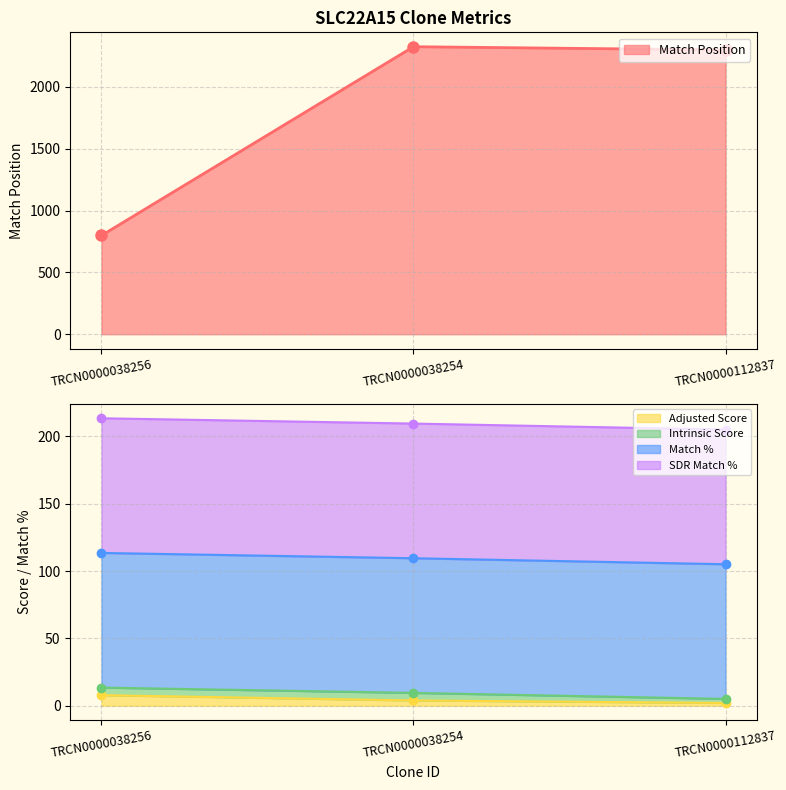

The value of Adjusted Score at TRCN0000112837 is 2.1. True or false?

True